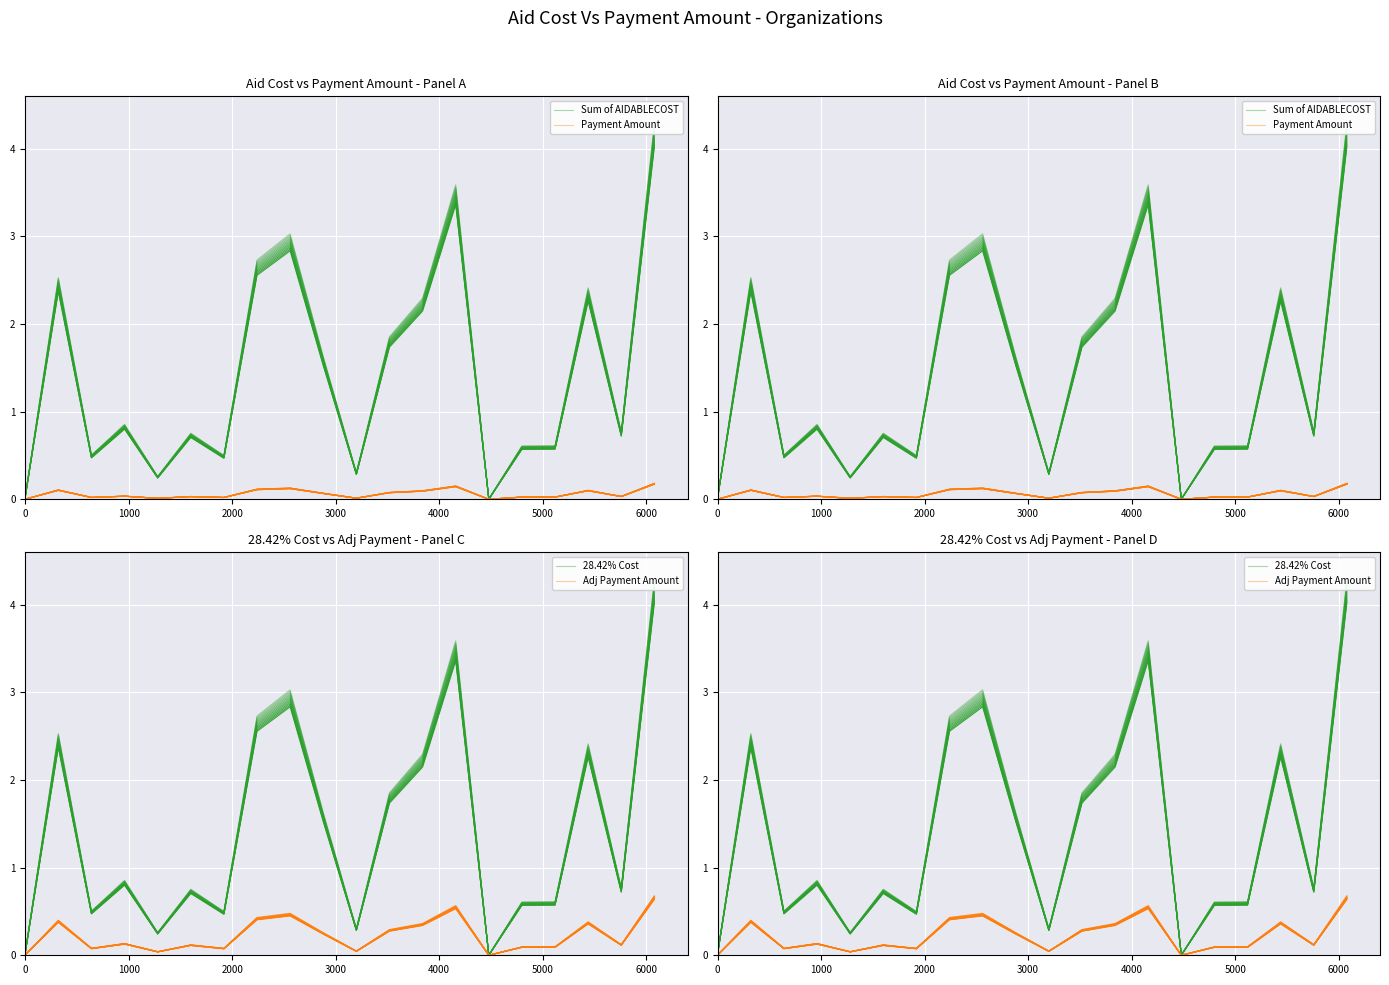

List the series in order of their peak value, highest first.

Sum of AIDABLECOST, 28.42% Cost, Adj Payment Amount, Payment Amount